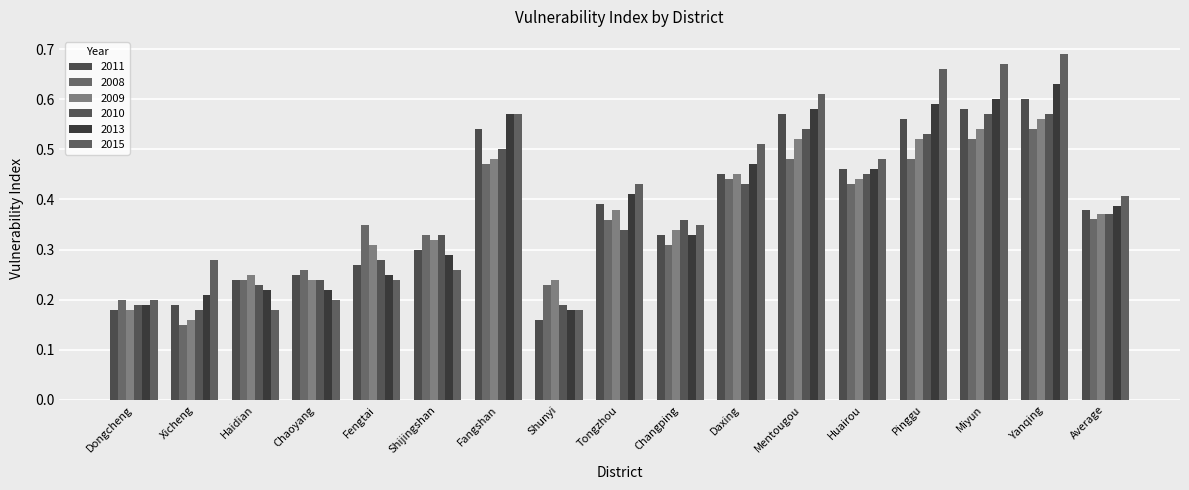

What is the label of the 13th bar from the left?

Huairou